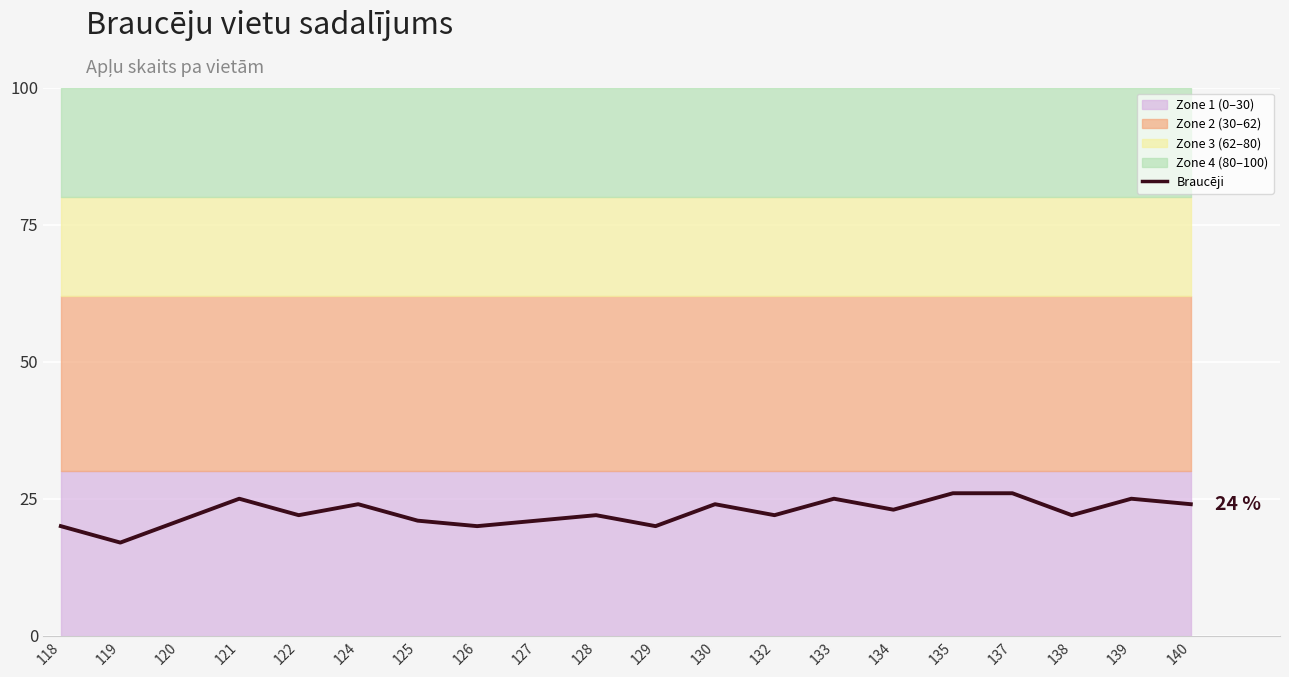

Where does the data first go above 22?

121